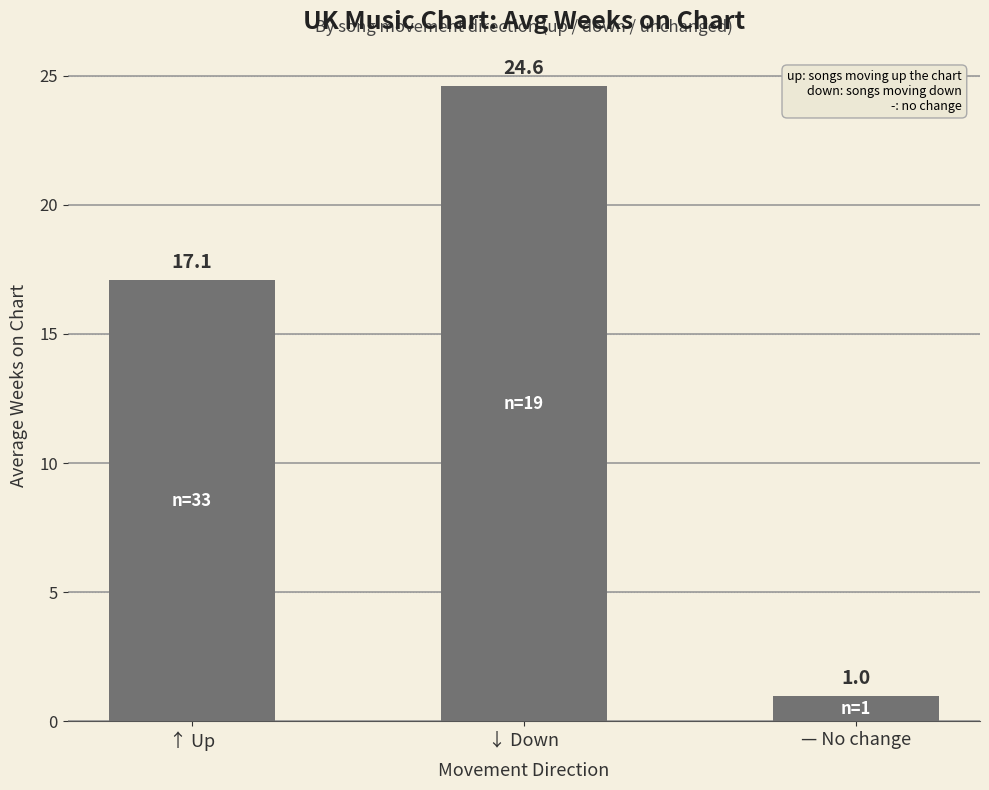

Is it true that the value at — No change is 1.0?

True